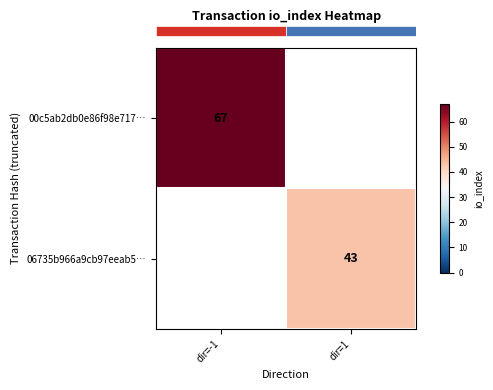

Is it true that row_0 equals 23.5 at dir=-1?

False